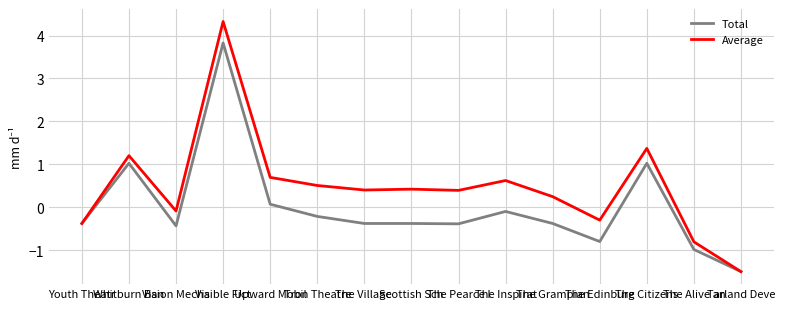

What are all the series names shown in the legend?

Total, Average